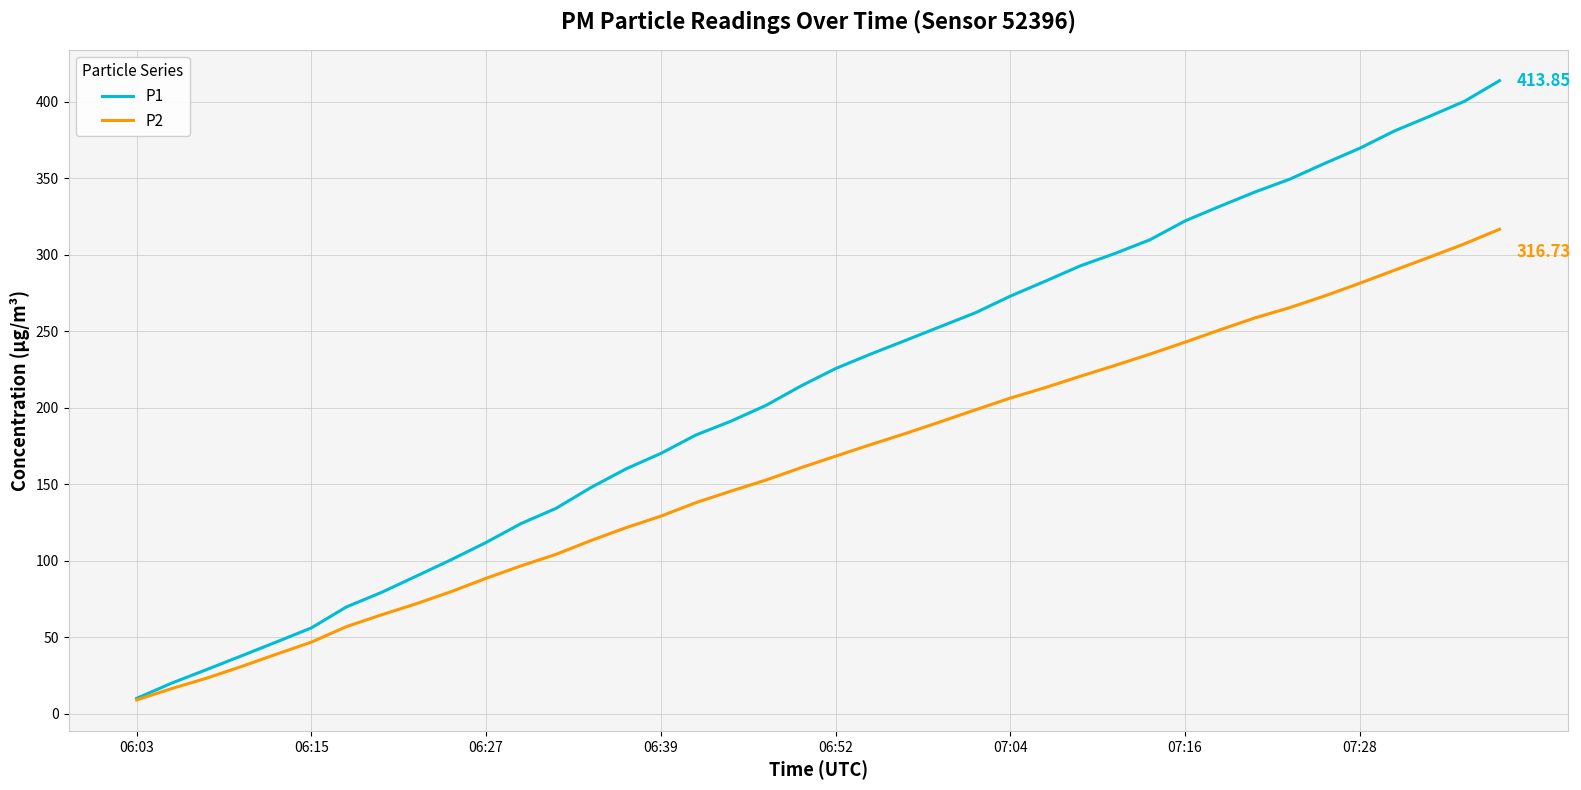

Which series has the widest spread of values?

P1